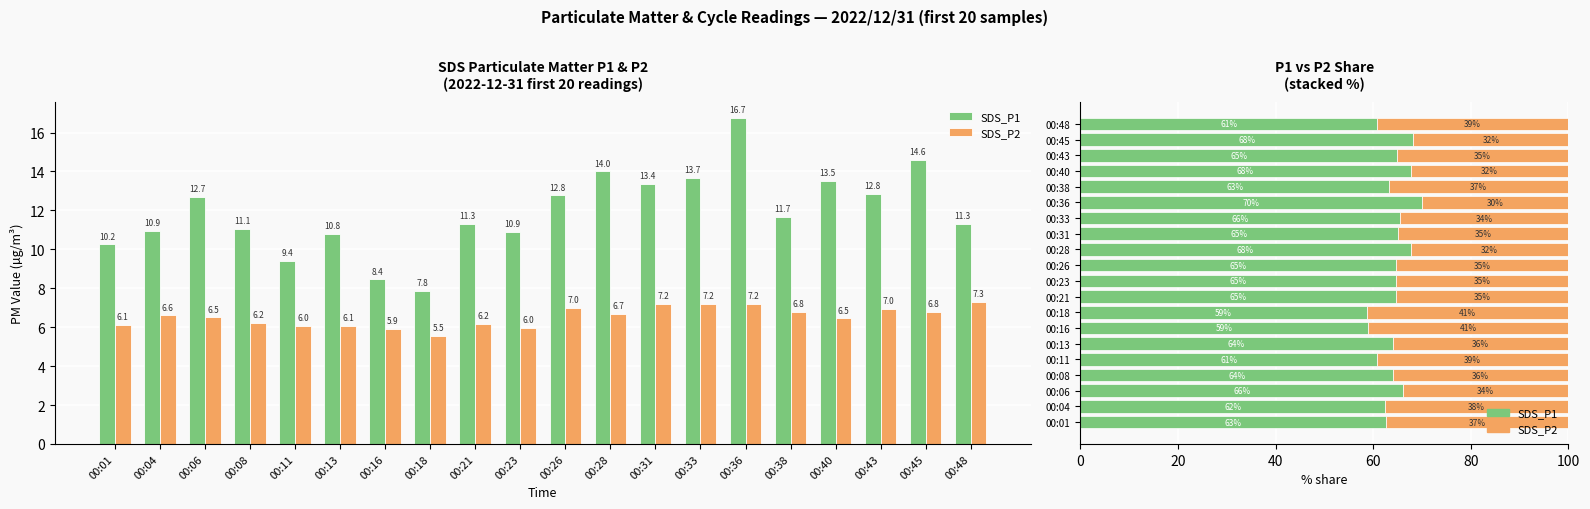

What is the maximum value shown in the chart?

70.0